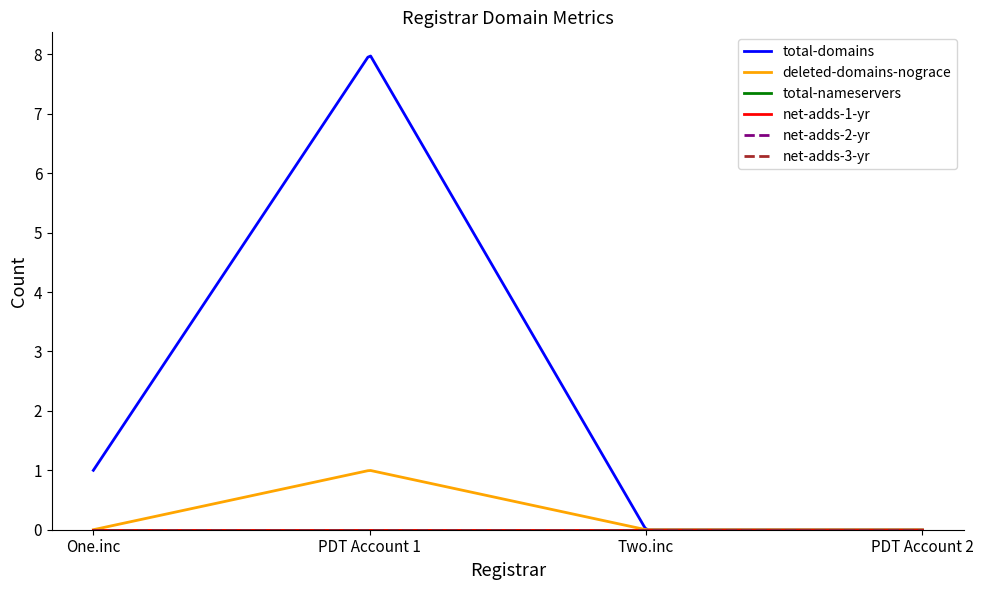

Which category has the lowest value in the deleted-domains-nograce series?

One.inc